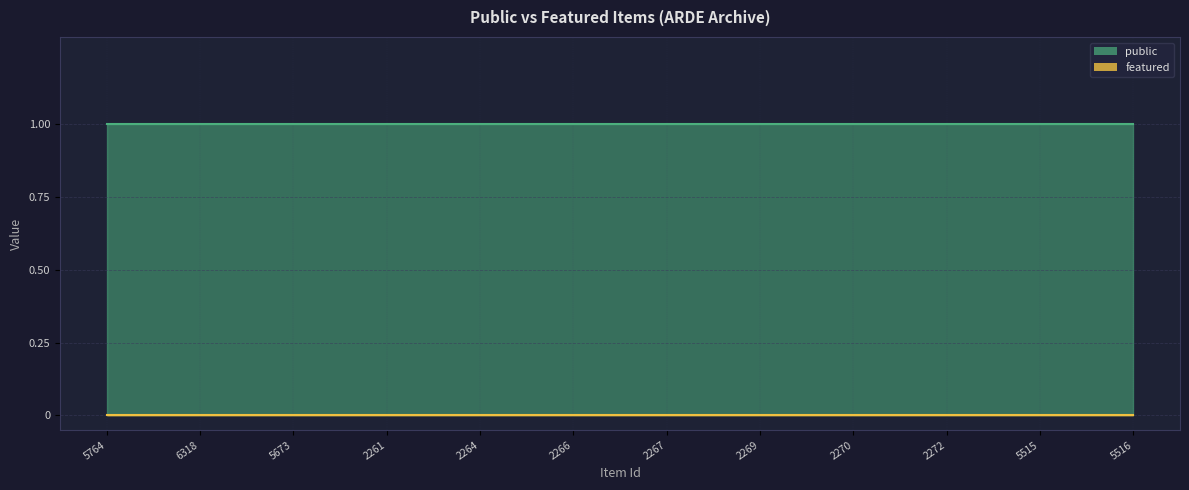

Which series has the largest total across all categories?

public